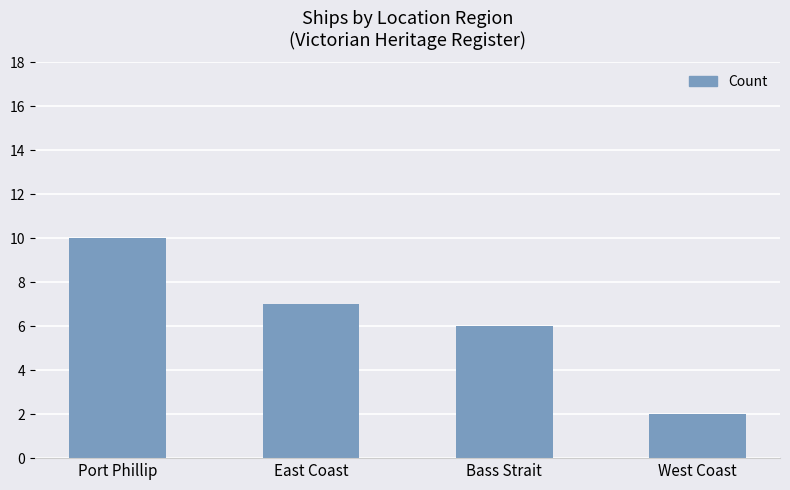

The value at East Coast is 11. True or false?

False